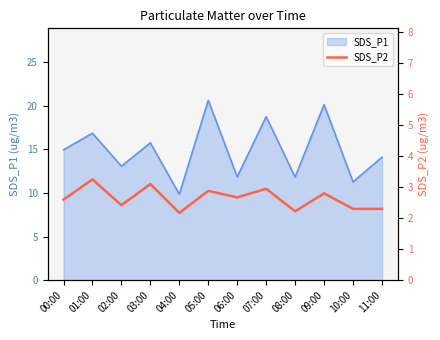

Is it true that SDS_P1 equals 2.7 at 04:00?

False